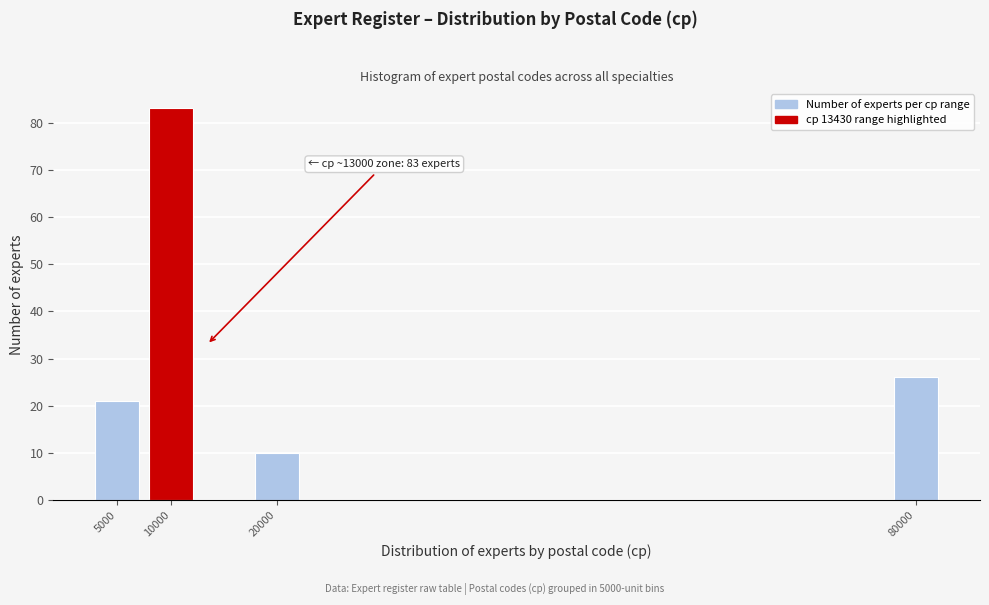

Reading right to left, what are all the values shown in this chart?

80000=26	20000=10	10000=83	5000=21